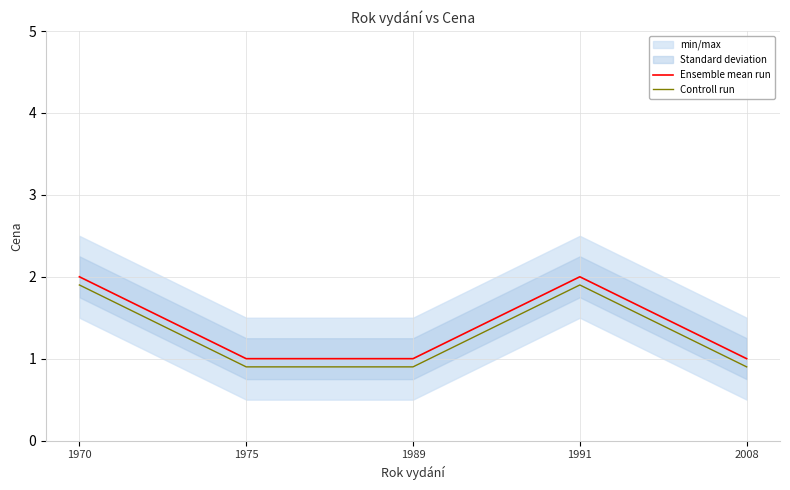

What is the spread (max minus min) of values at 1991?

0.1